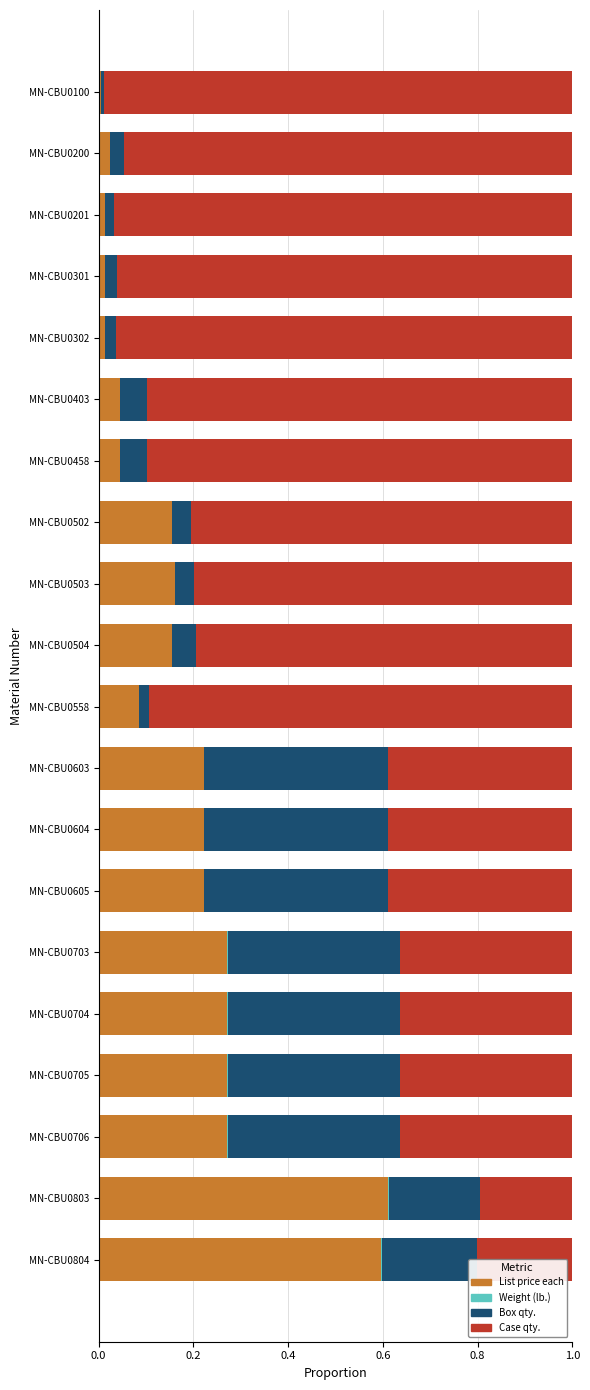

How many categories are shown in the chart?

20